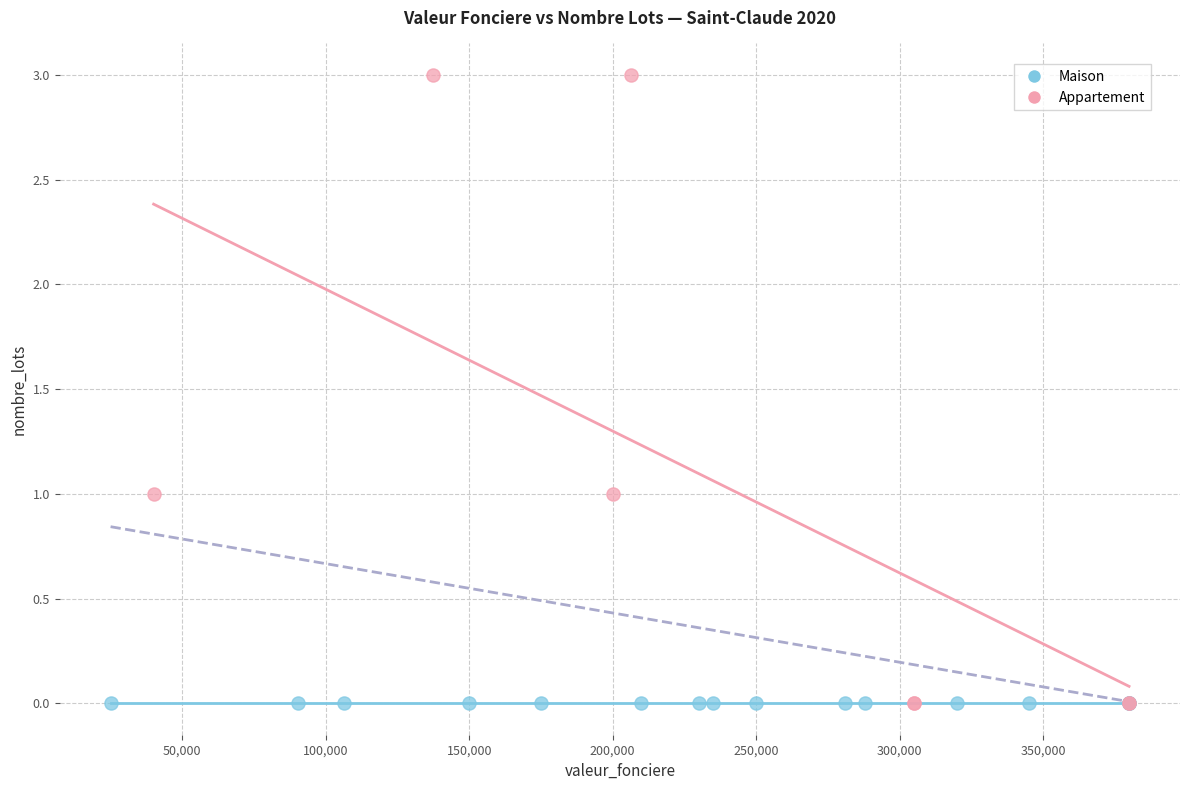

Which series reaches the maximum Y coordinate?

Appartement